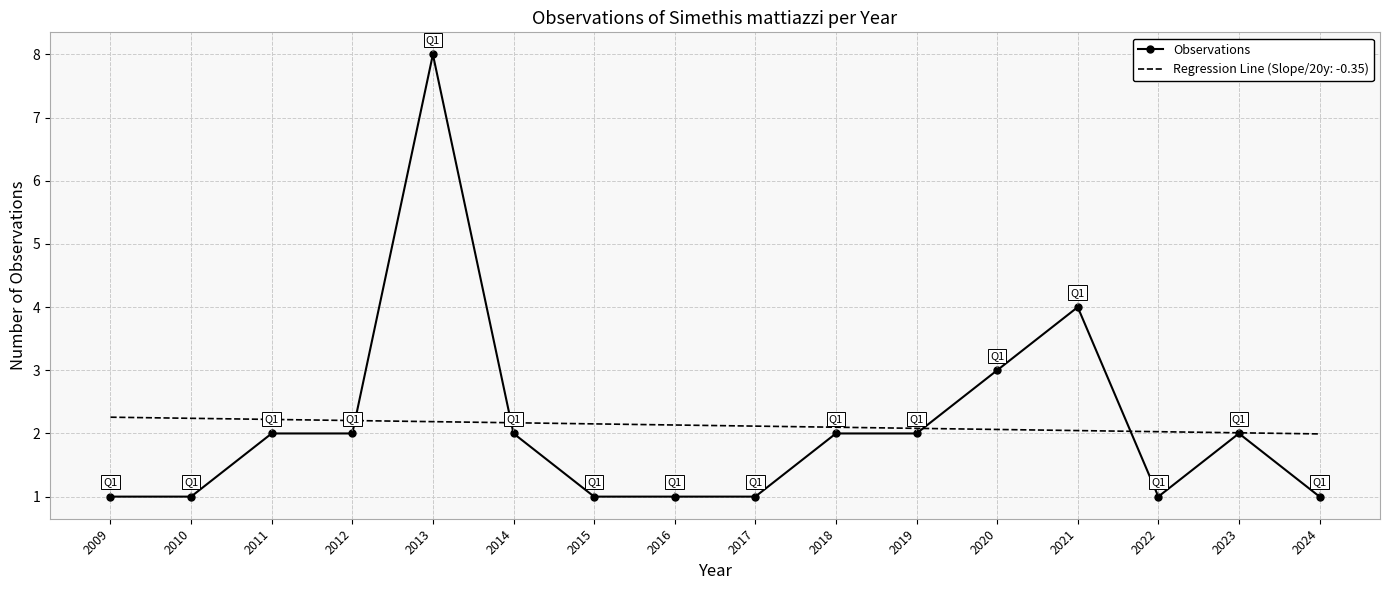

At which category is the sum across all series the highest?

2013